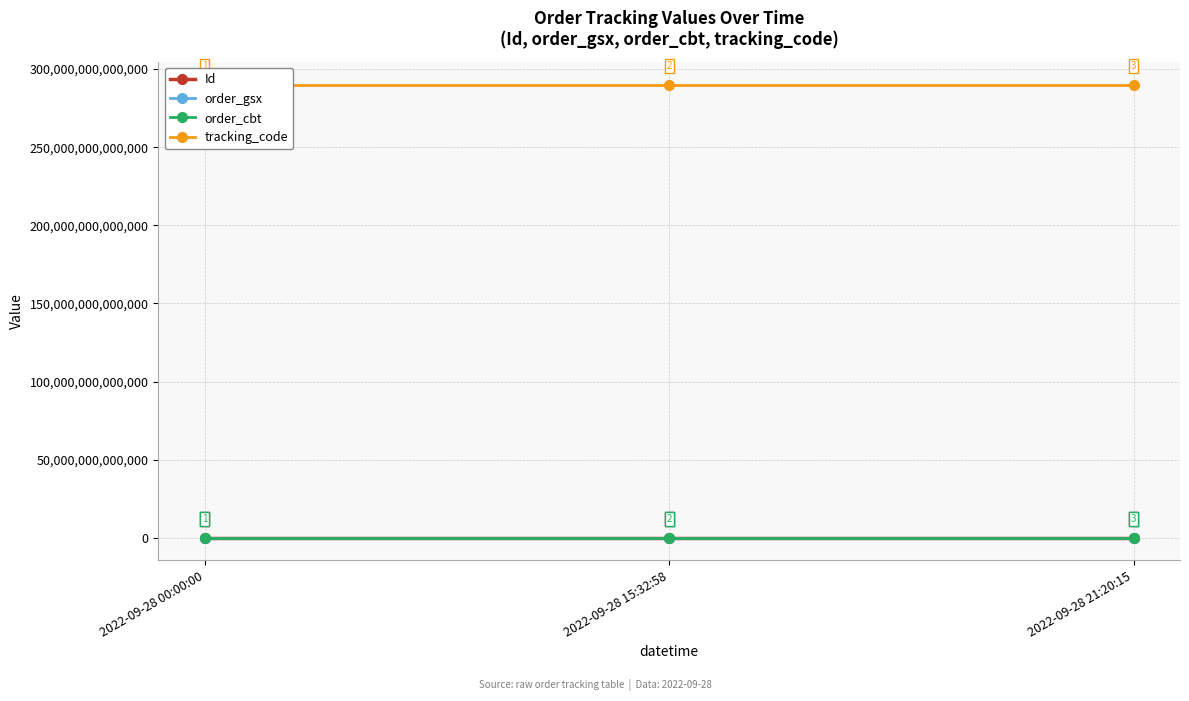

What is the sum of all tracking_code values?

869848117617990